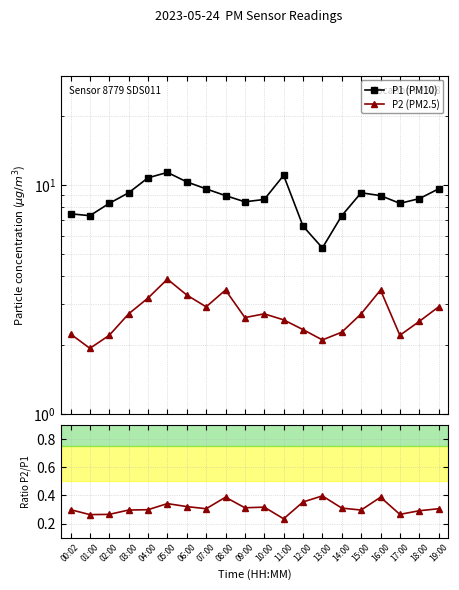

What is the difference between the P2/P1 ratio values at 13:00 and 07:00?

0.1